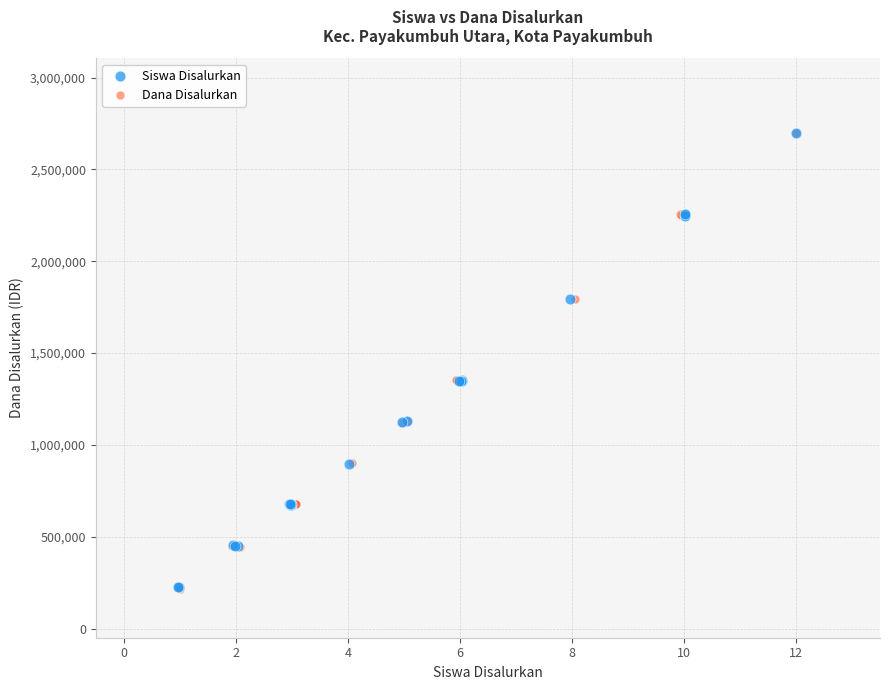

What are all the series names shown in the legend?

Siswa Disalurkan, Dana Disalurkan